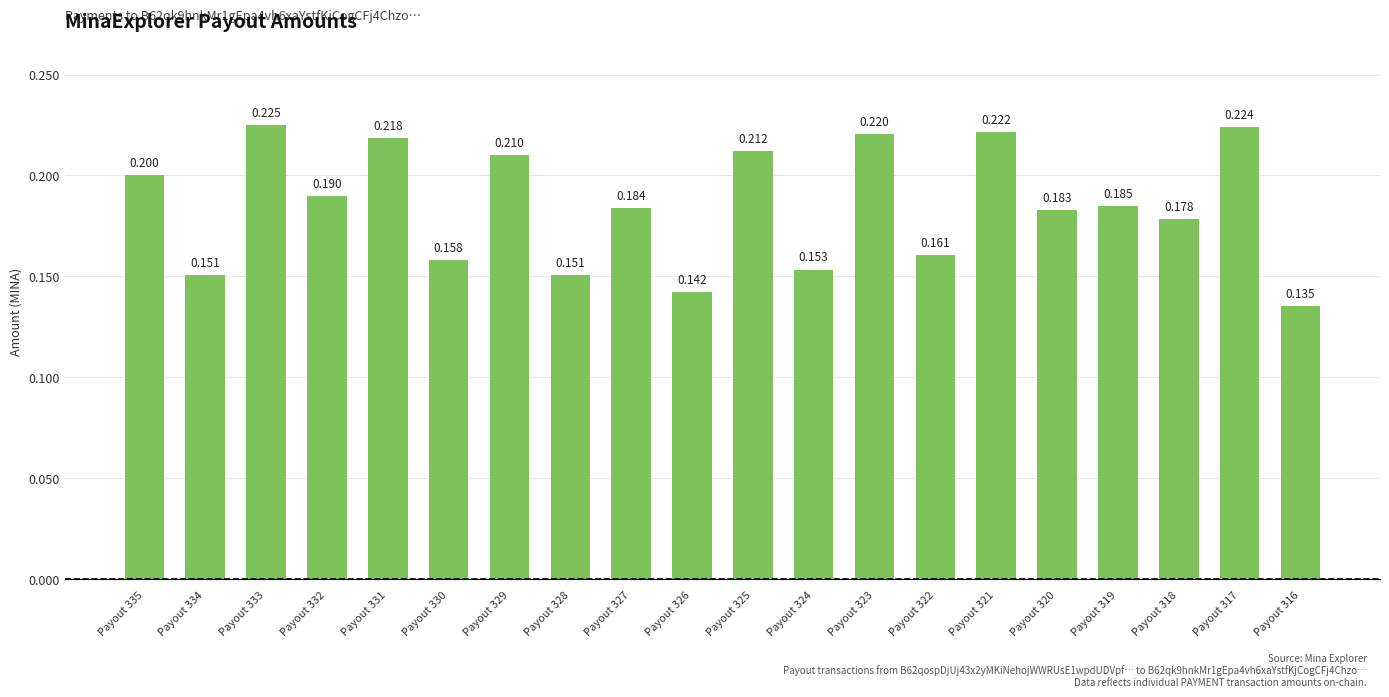

The value at Payout 335 is 0.1. True or false?

False